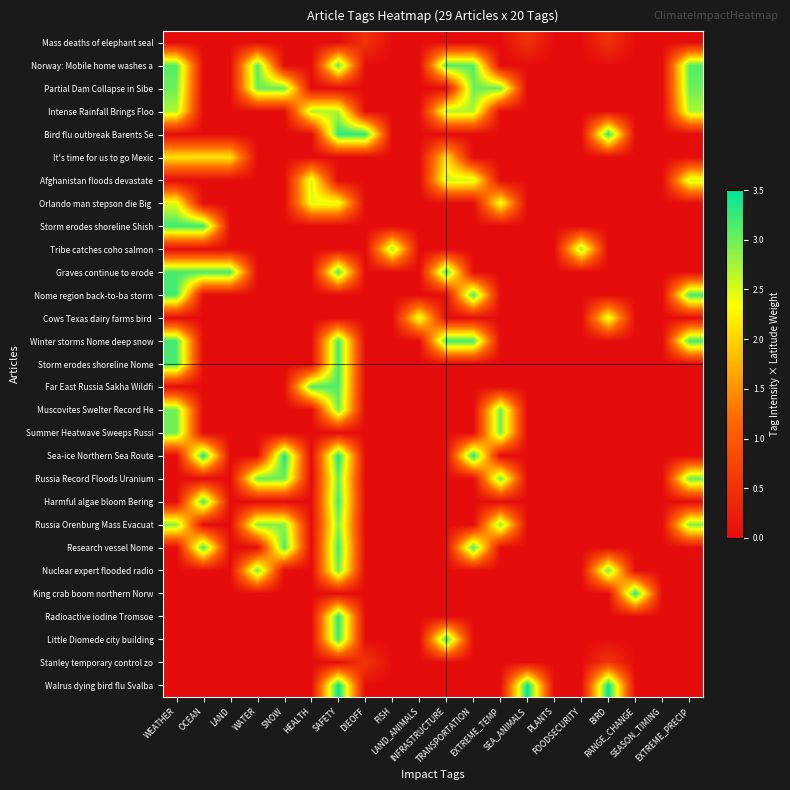

List the series in order of their peak value, highest first.

Walrus dying bird flu Svalba, Sea-ice Northern Sea Route, King crab boom northern Norw, Radioactive iodine Tromsoe, Bird flu outbreak Barents Se, Storm erodes shoreline Shish, Little Diomede city building, Nome region back-to-ba storm, Winter storms Nome deep snow, Storm erodes shoreline Nome, Research vessel Nome, Harmful algae bloom Bering, Graves continue to erode, Far East Russia Sakha Wildfi, Norway: Mobile home washes a, Russia Record Floods Uranium, Nuclear expert flooded radio, Partial Dam Collapse in Sibe, Muscovites Swelter Record He, Summer Heatwave Sweeps Russi, Russia Orenburg Mass Evacuat, Tribe catches coho salmon, Intense Rainfall Brings Floo, Afghanistan floods devastate, Cows Texas dairy farms bird, Orlando man stepson die Big, It's time for us to go Mexic, Stanley temporary control zo, Mass deaths of elephant seal